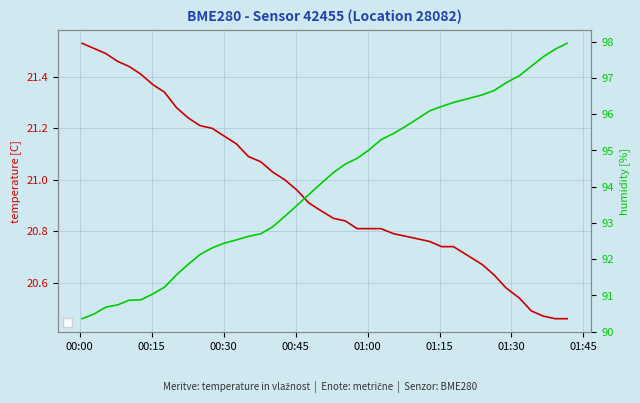

True or false: temperature[C] and humidity[%] intersect in this chart.

False